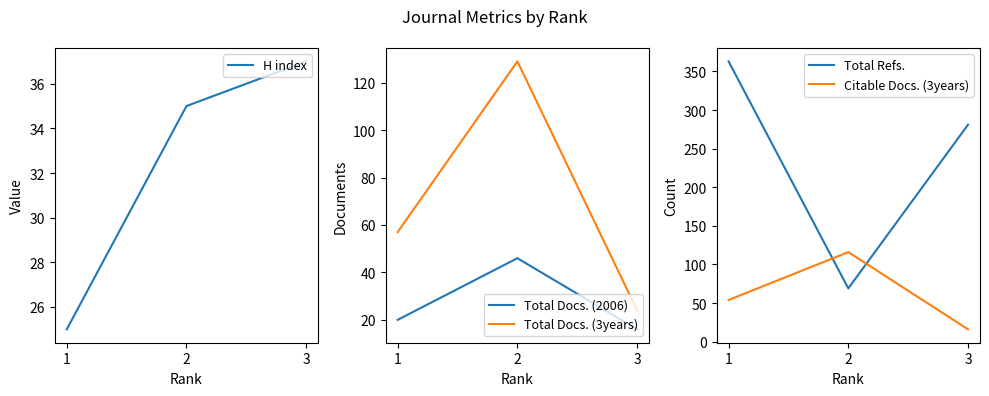

Does the chart have visible grid lines?

No